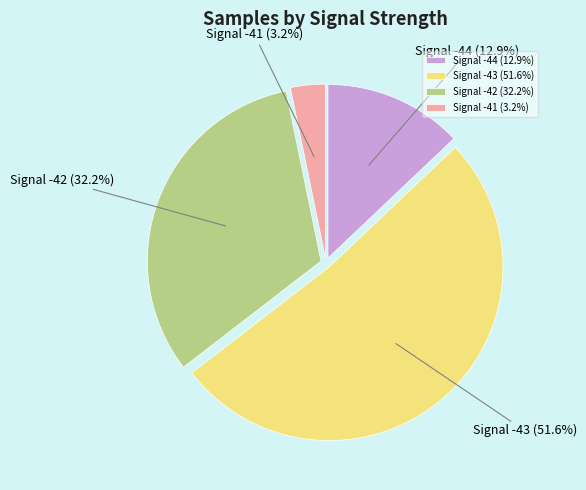

Combined, do Signal -44 and Signal -41 account for over 50%?

No